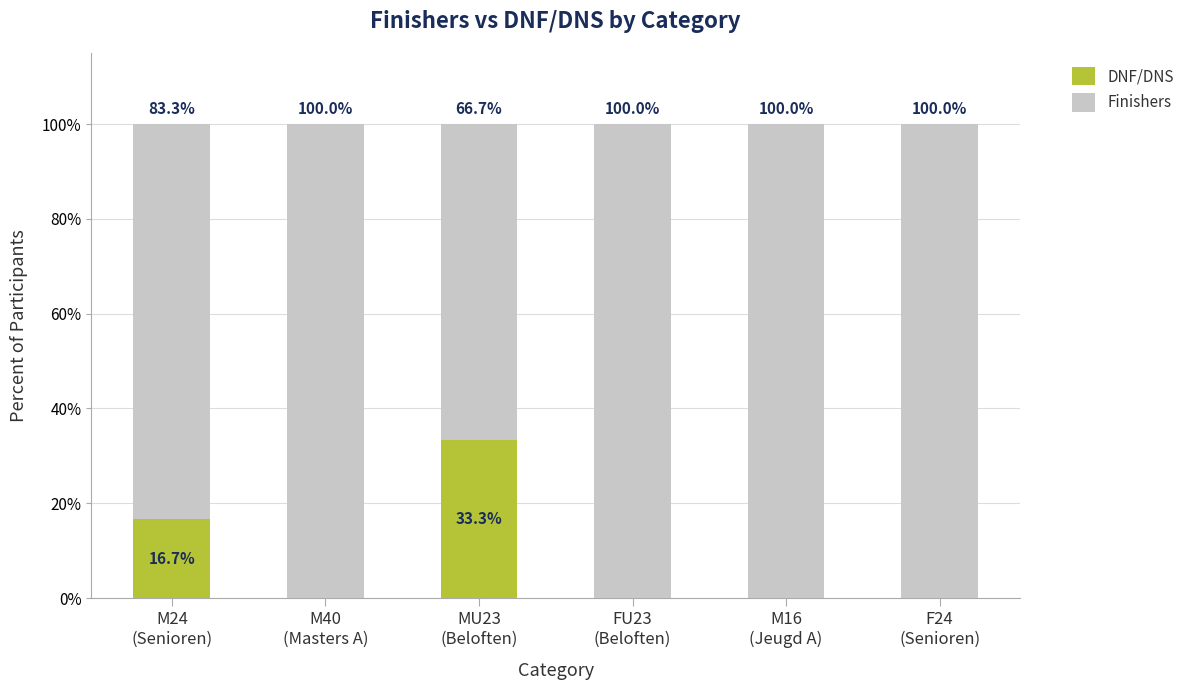

How many positive values does the DNF/DNS series have?

2